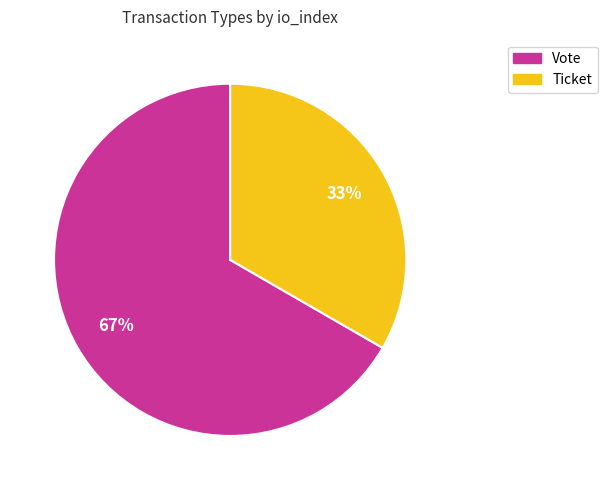

How many slices are in this pie chart?

2